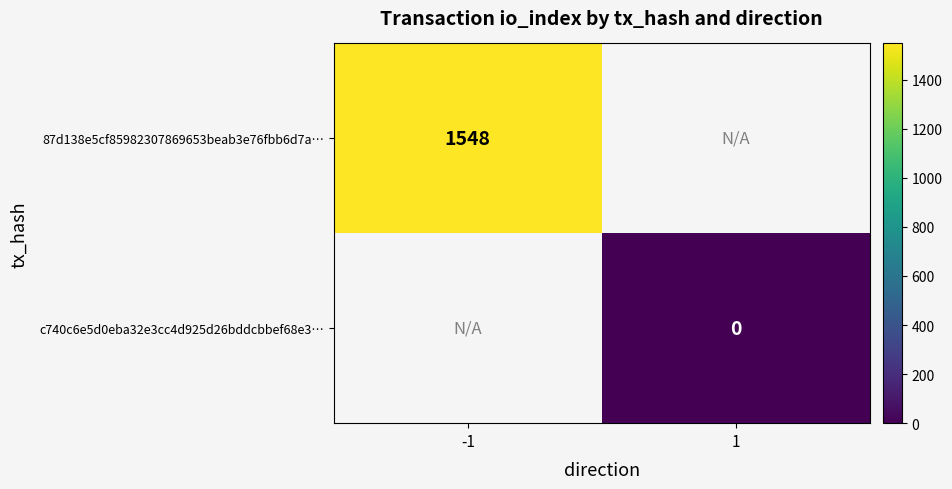

Is the value of 87d138e5cf85982307869653beab3e76fbb6d7a… at -1 greater than the value of c740c6e5d0eba32e3cc4d925d26bddcbbef68e3… at 1?

Yes